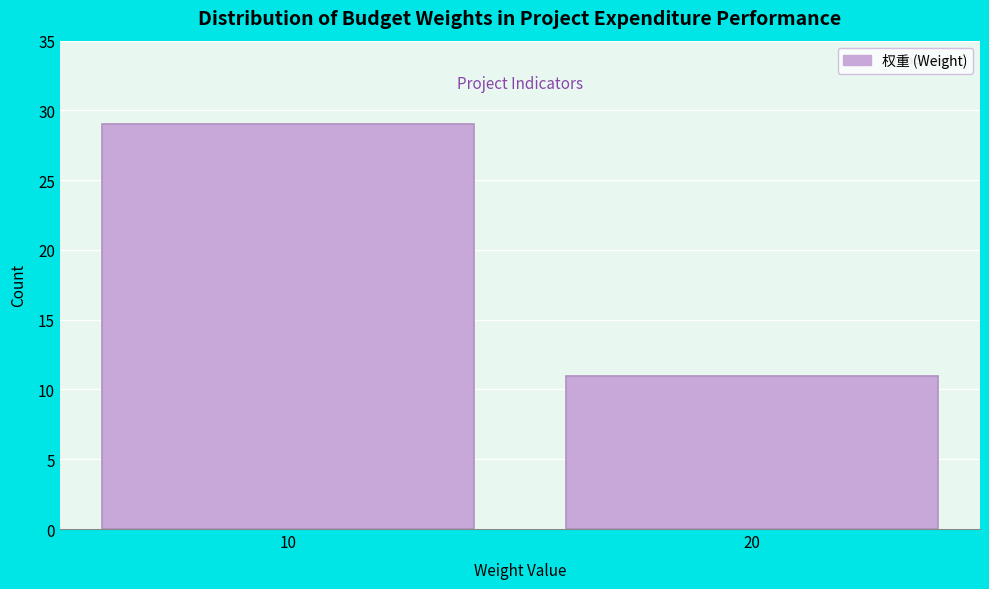

Reading left to right, what are all the values shown in this chart?

29	11